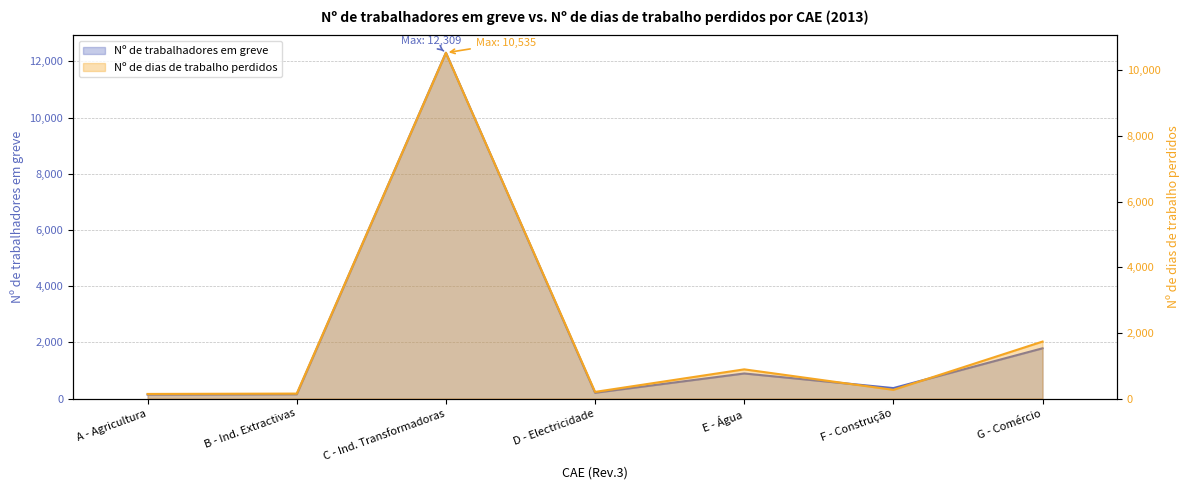

What position from the right is E - Água?

3